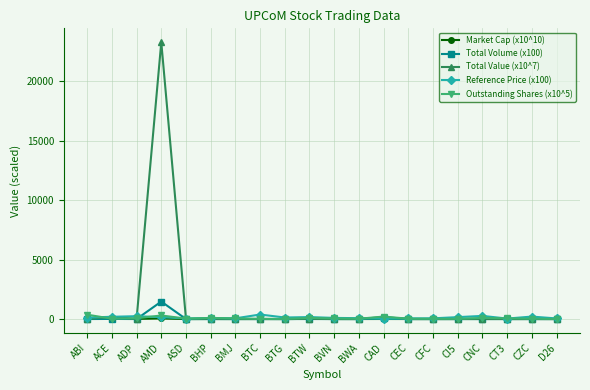

True or false: Market Cap (x10^10) has more than 0 points higher than both neighbors.

True